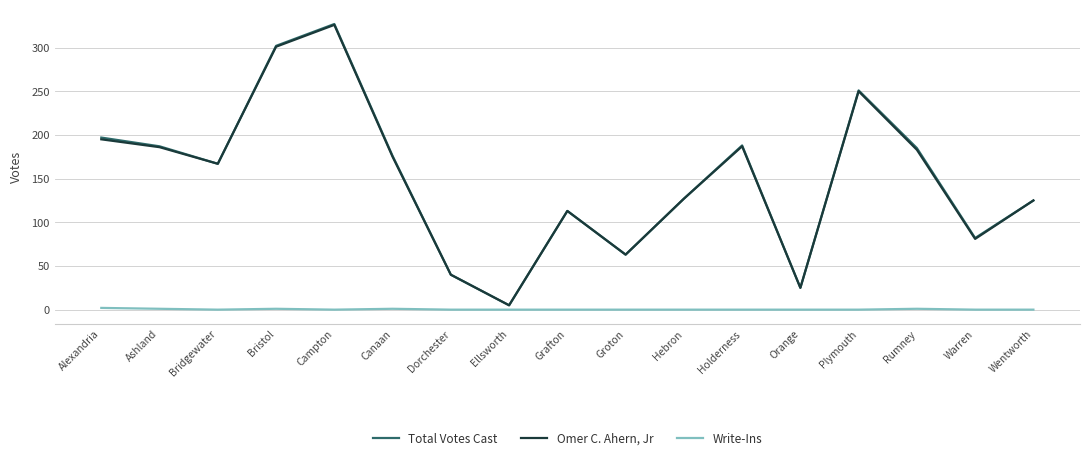

Is the value of Total Votes Cast at Holderness greater than the value of Omer C. Ahern, Jr at Campton?

No